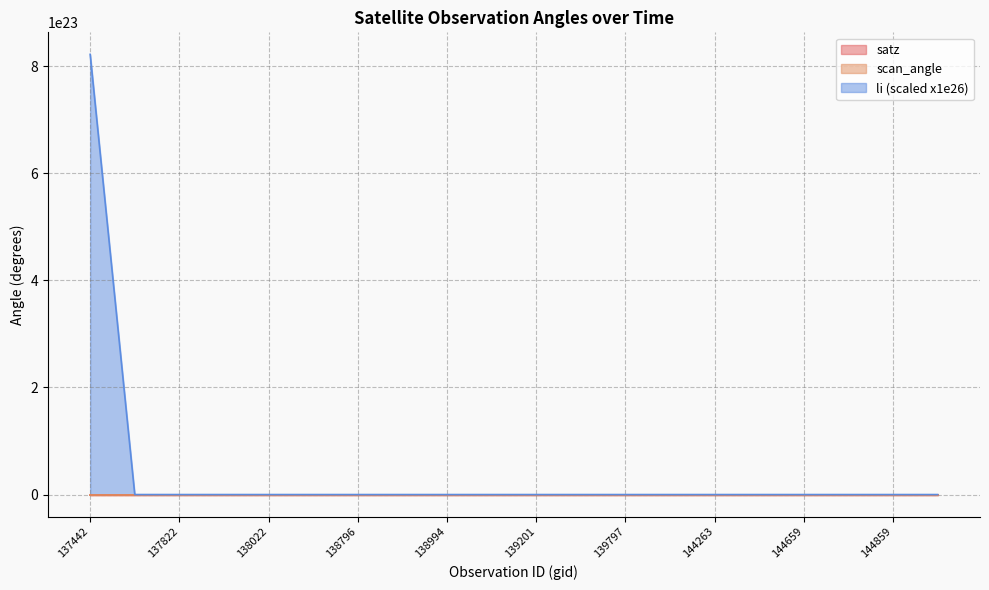

What is the difference between the second highest and minimum values in the scan_angle series?

48.5